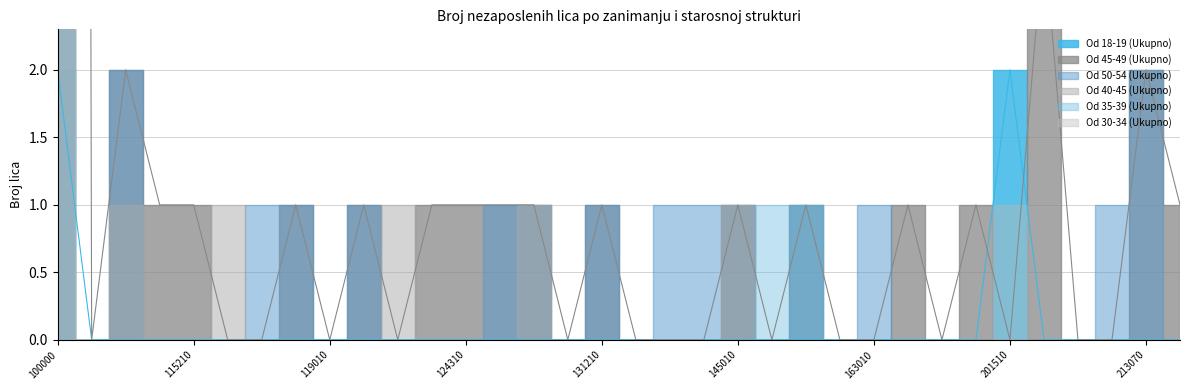

Between 122010 and 145010, which series saw the biggest shift?

Od 50-54 (Ukupno)